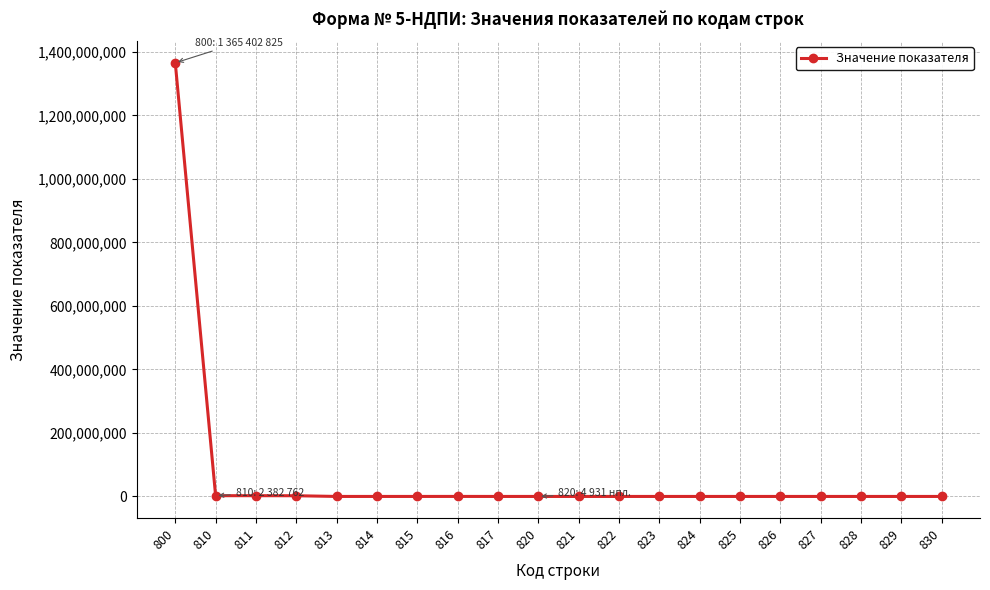

What is the approximate value at 827?

40